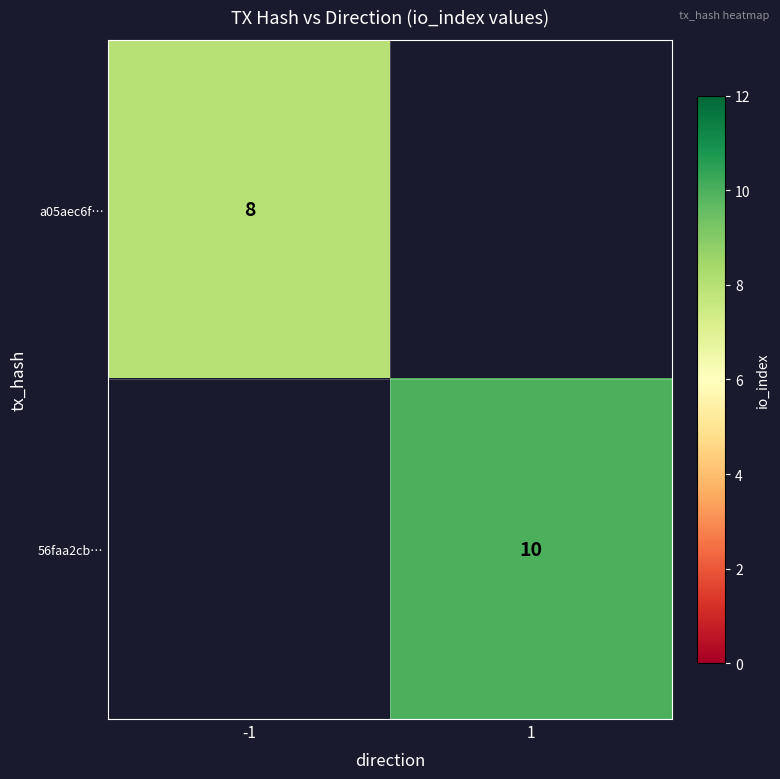

Is it true that a05aec6f… equals 5 at -1?

False